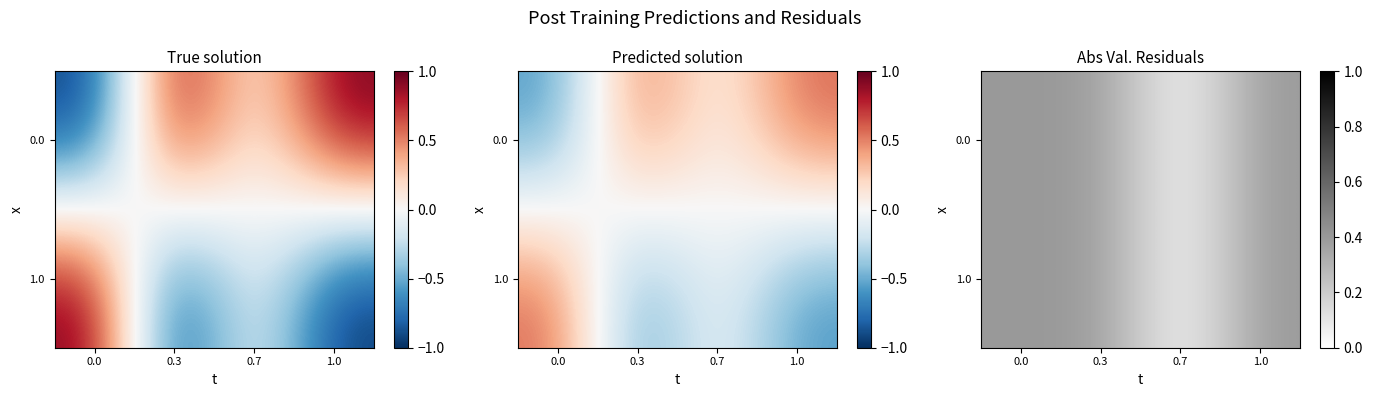

How many values in the 0.0 series exceed 0?

3